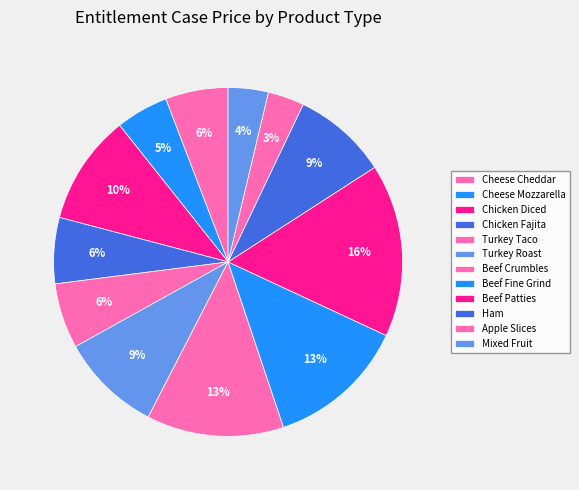

What is the smallest slice in the pie chart?

Apple Slices